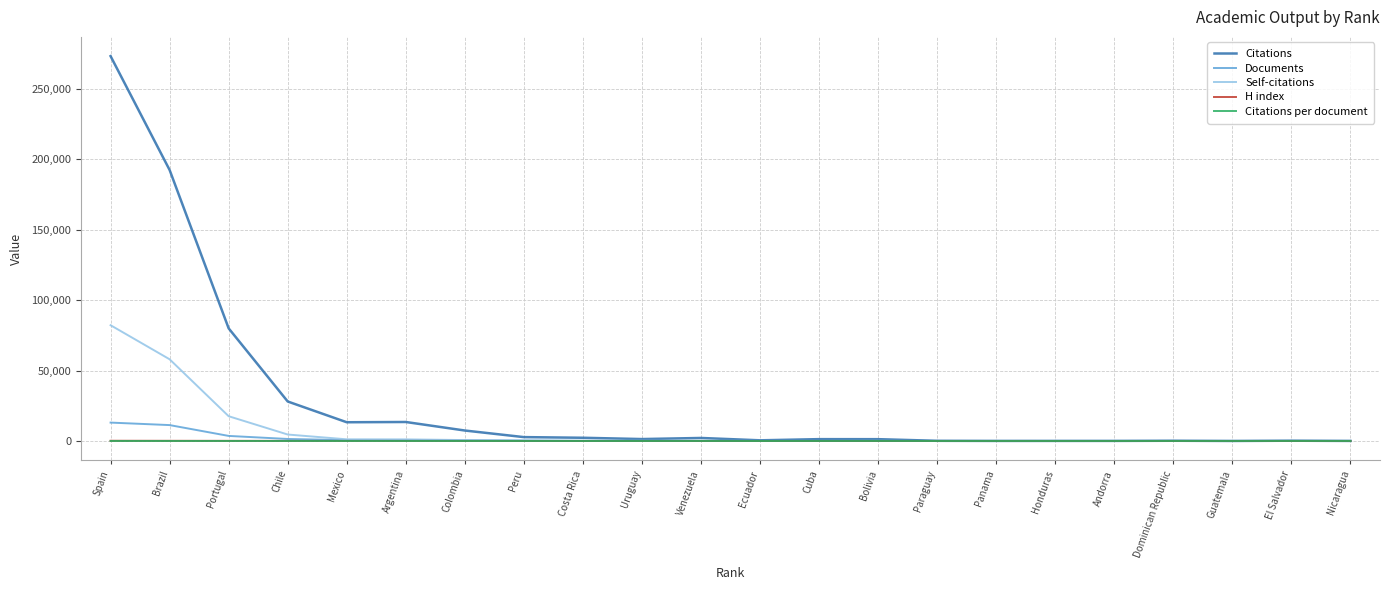

What is the highest value of the Citations series?

273229.0